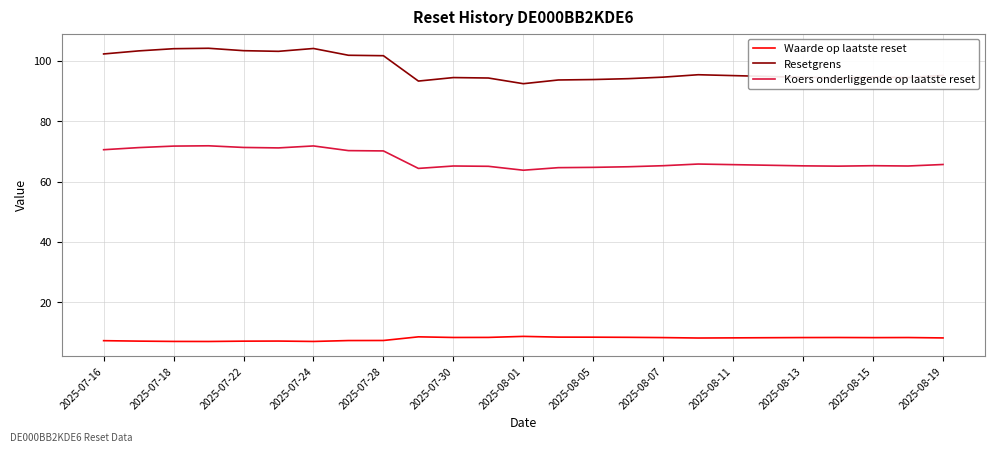

List the series in order of their peak value, highest first.

Resetgrens, Koers onderliggende op laatste reset, Waarde op laatste reset